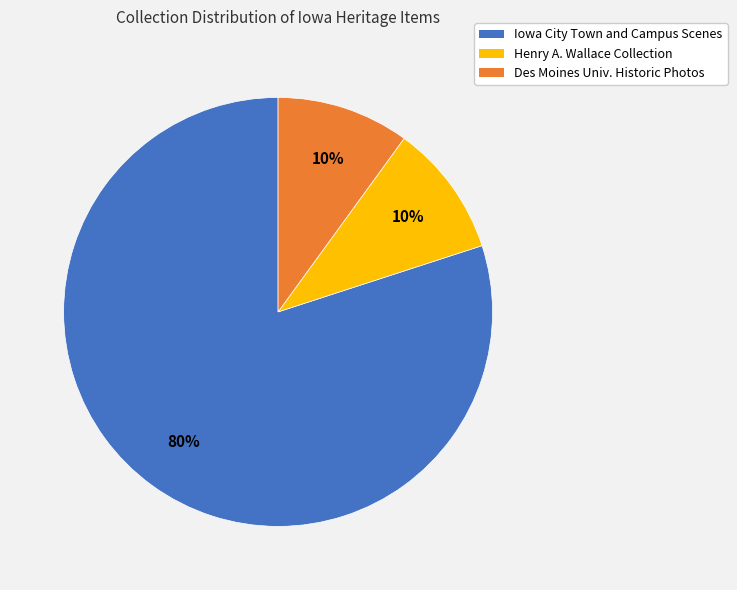

True or false: Iowa City Town and Campus Scenes accounts for 74% of the total.

False